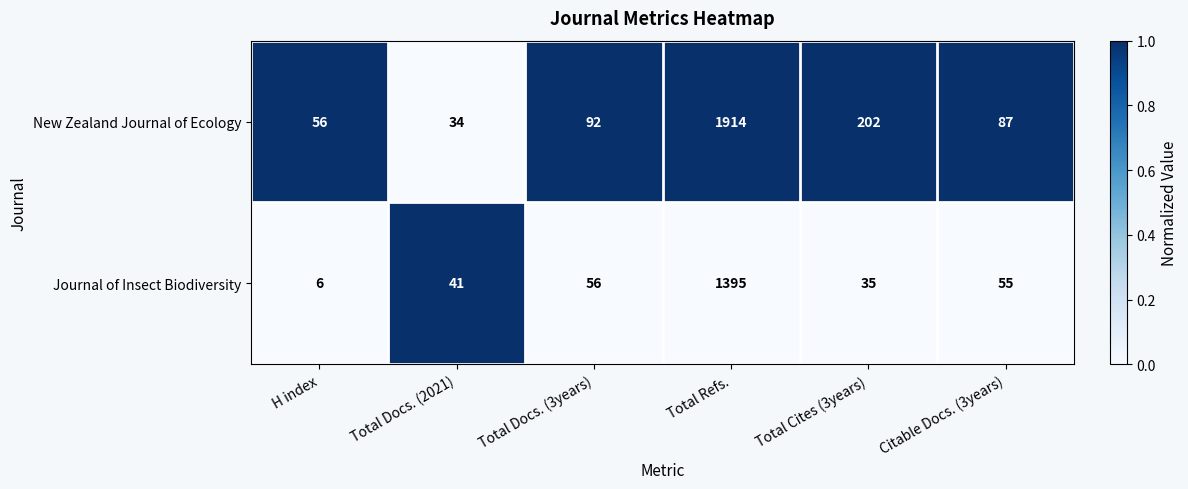

At which label is New Zealand Journal of Ecology closest to 974?

Total Cites (3years)